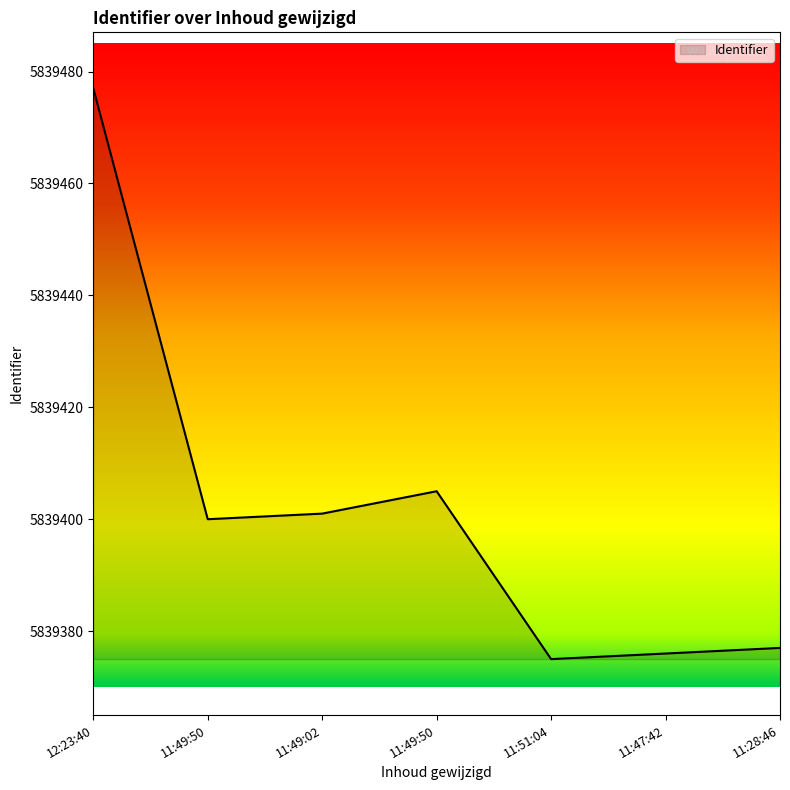

At which category does the data reach its first local peak?

11:49:50